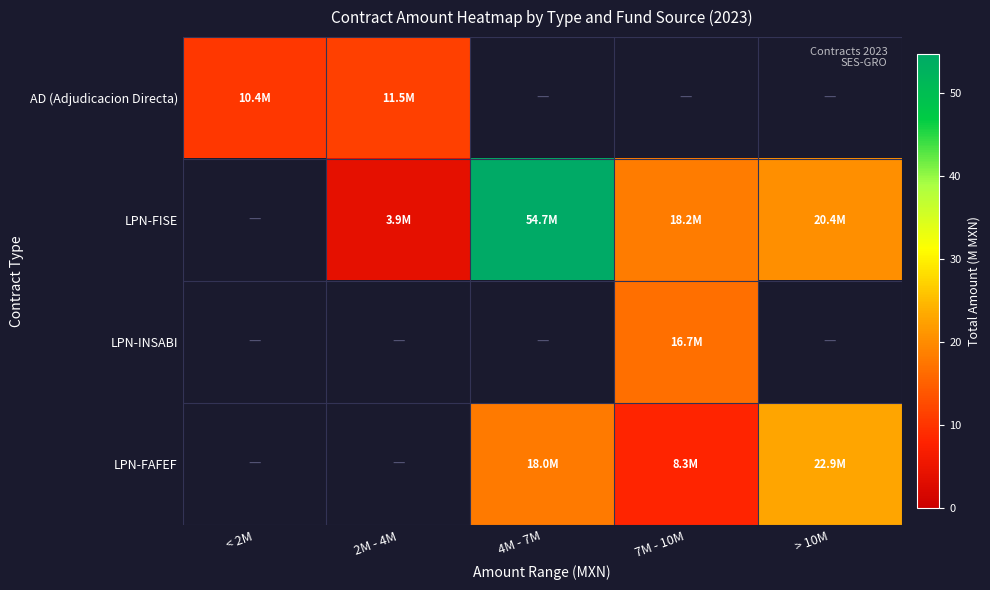

At which category does the chart reach its minimum across all series?

2M - 4M